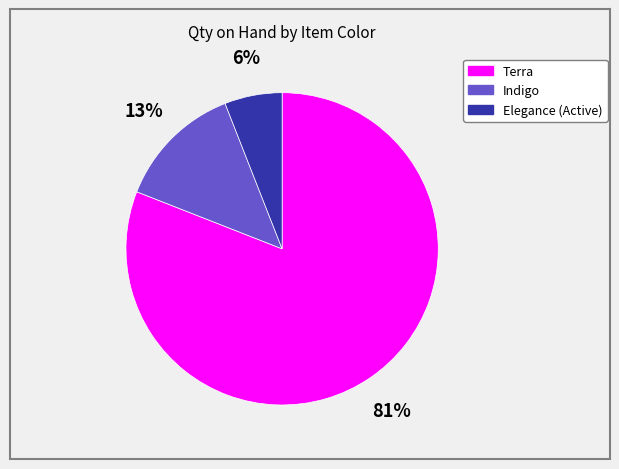

Is there any slice that represents more than half of the pie?

Yes